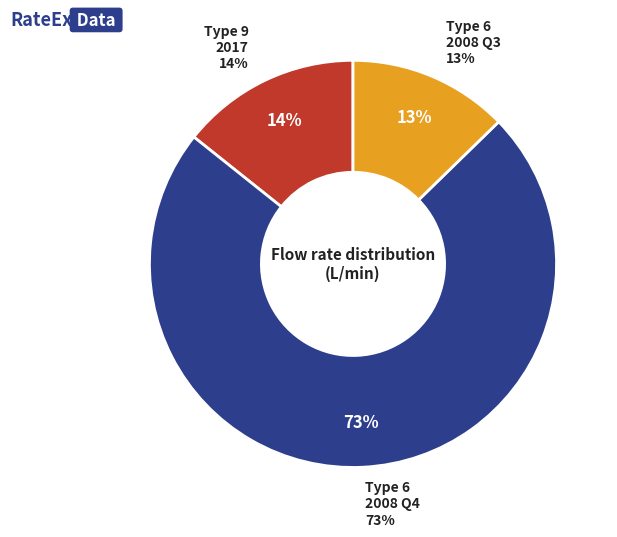

How many slices are in this pie chart?

3